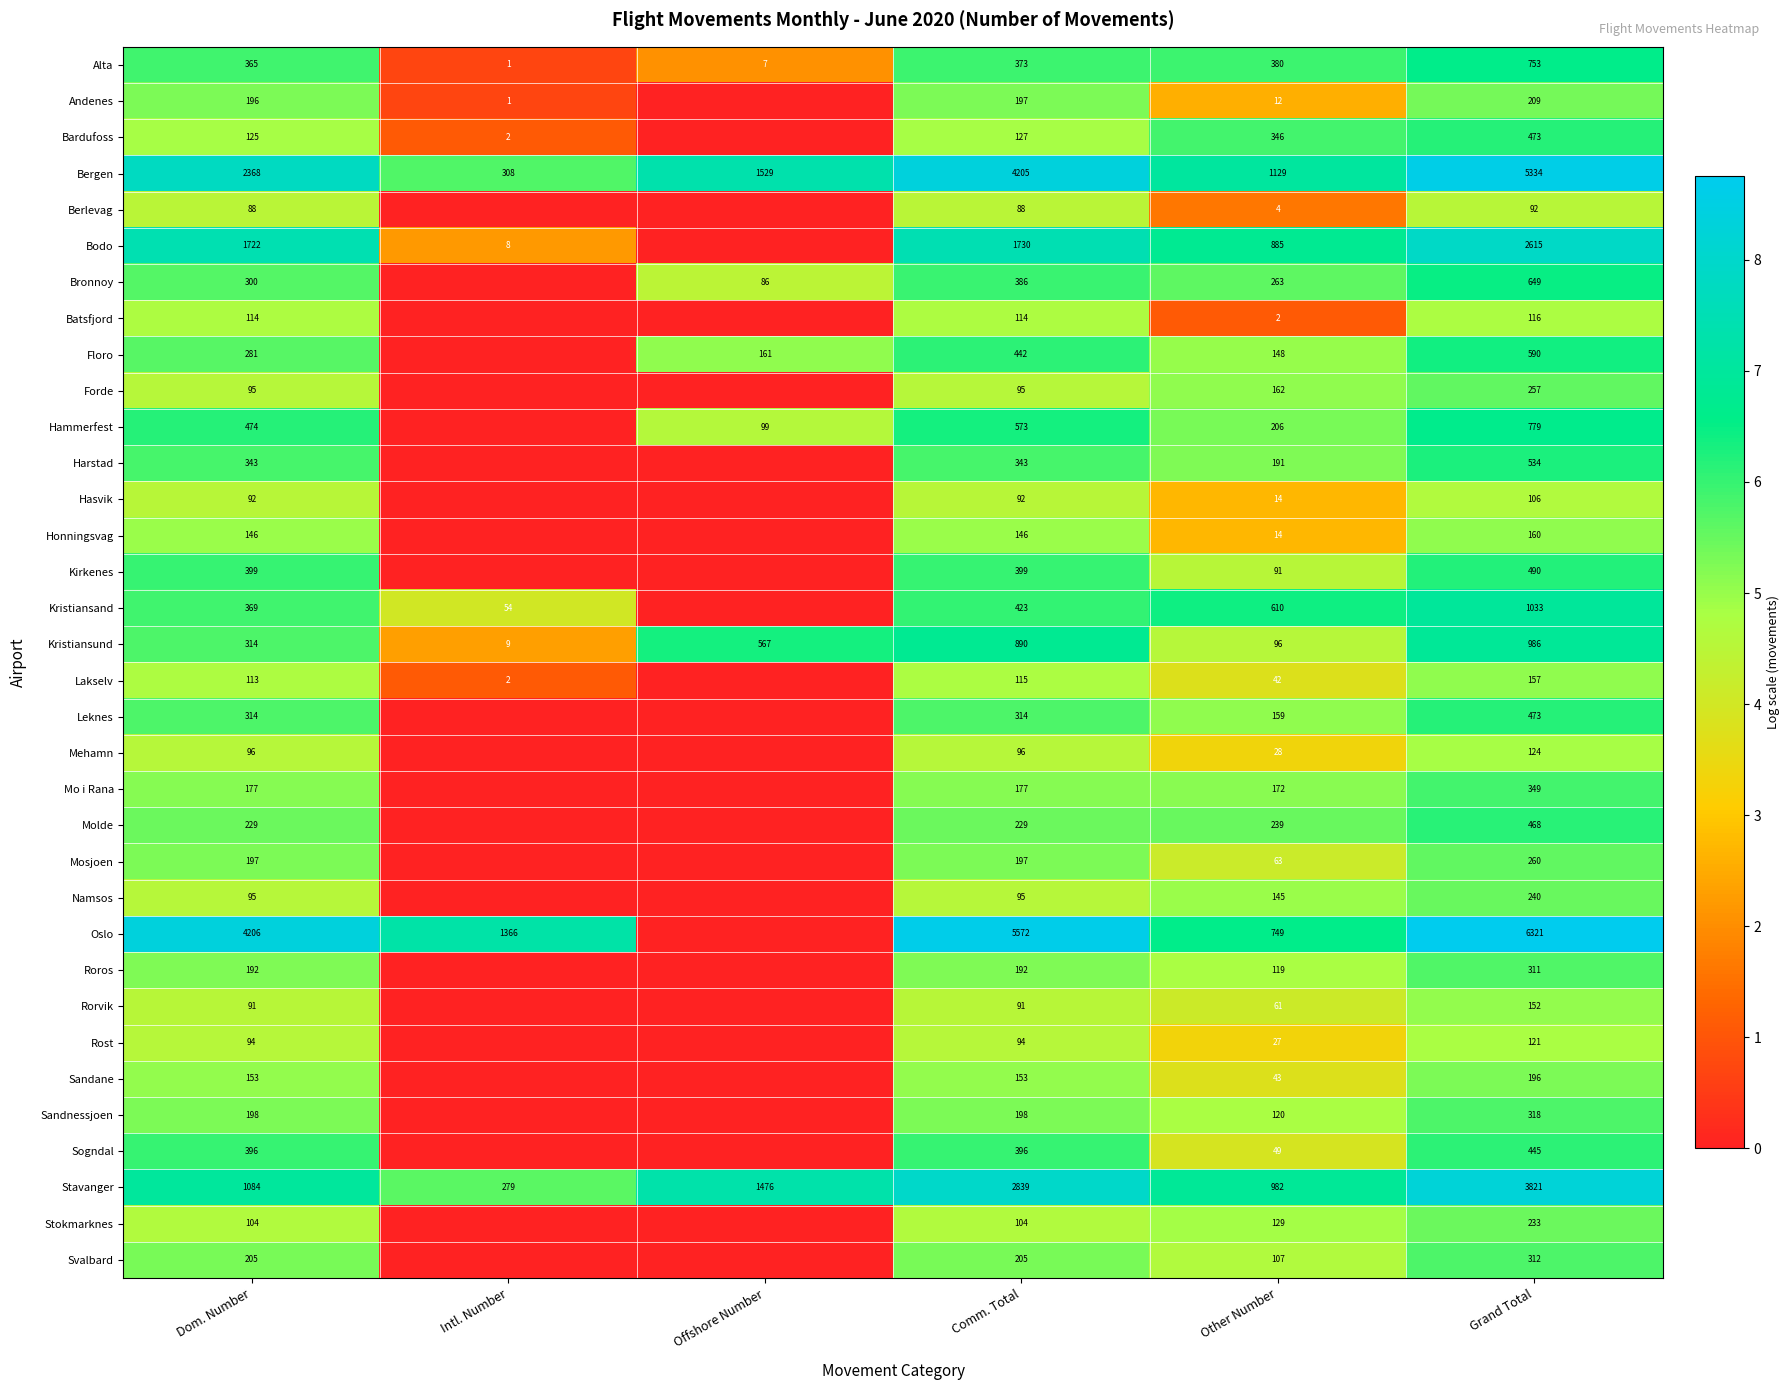

What is the difference between the second highest and minimum values in the Bergen series?

3897